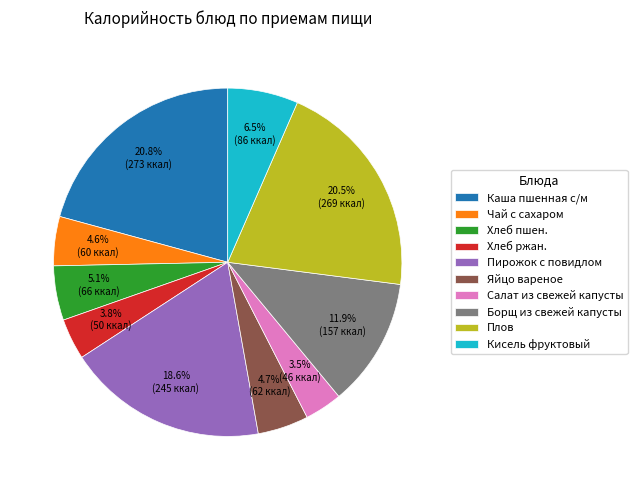

Does Салат из свежей капусты represent more than half of the total?

No